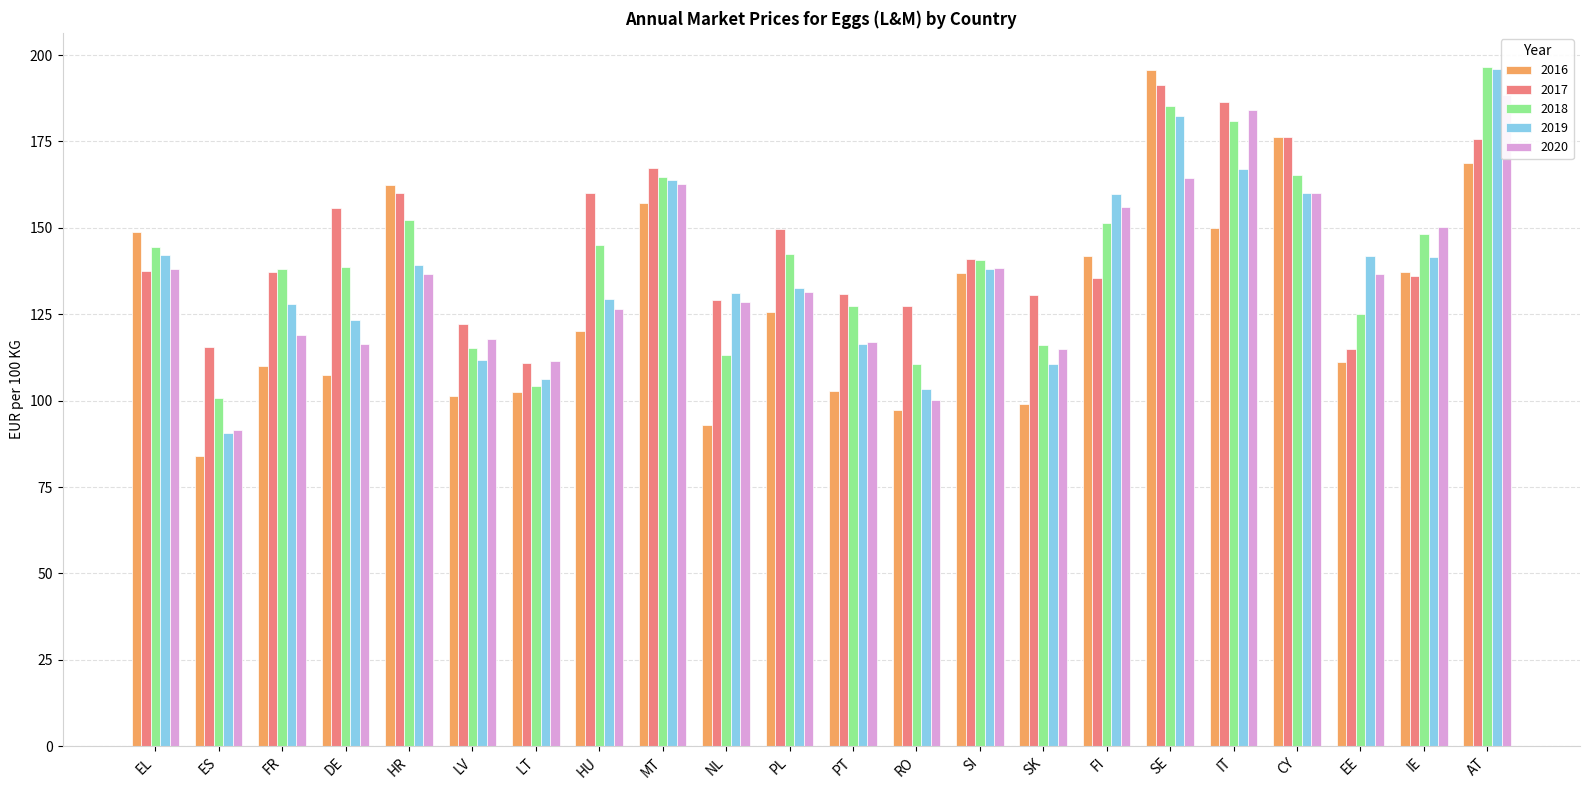

What is the difference between the 2017 values at EE and MT?

52.3